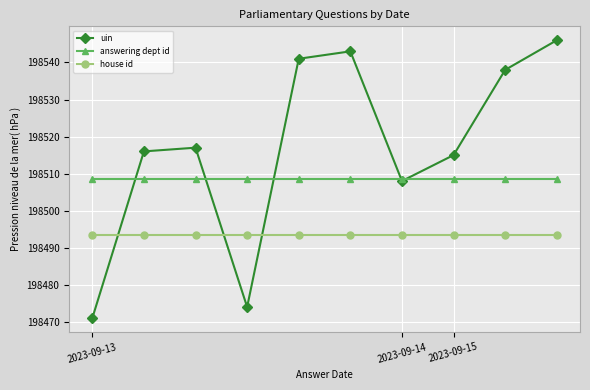

Which series has the largest total across all categories?

uin